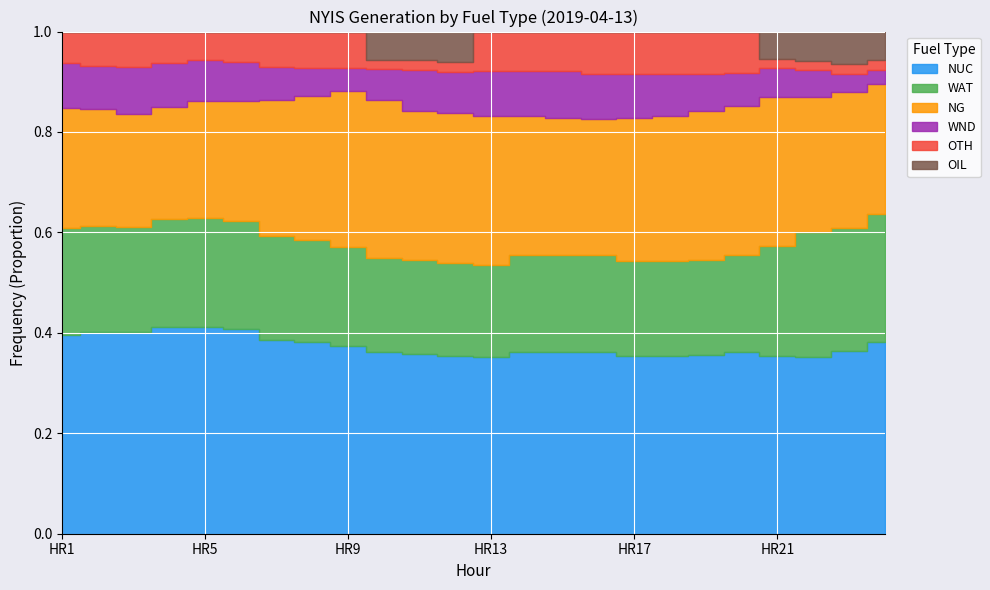

Is the value of NG at HR17 greater than the value of WAT at HR12?

Yes